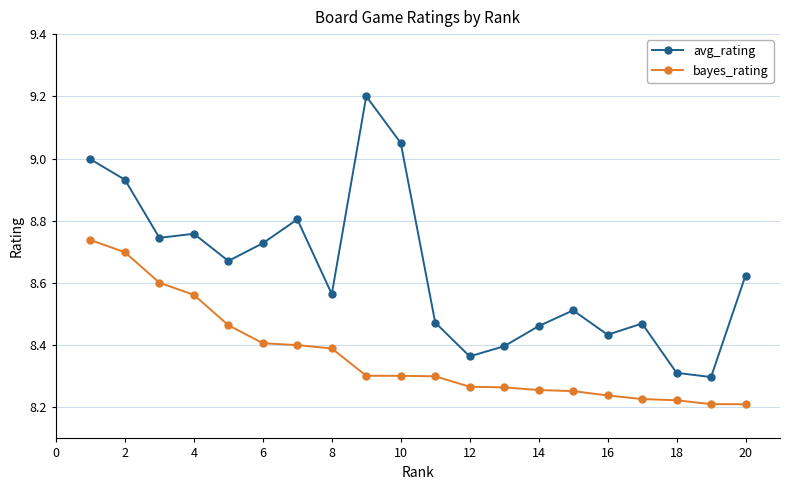

What is the maximum value shown in the chart?

9.2